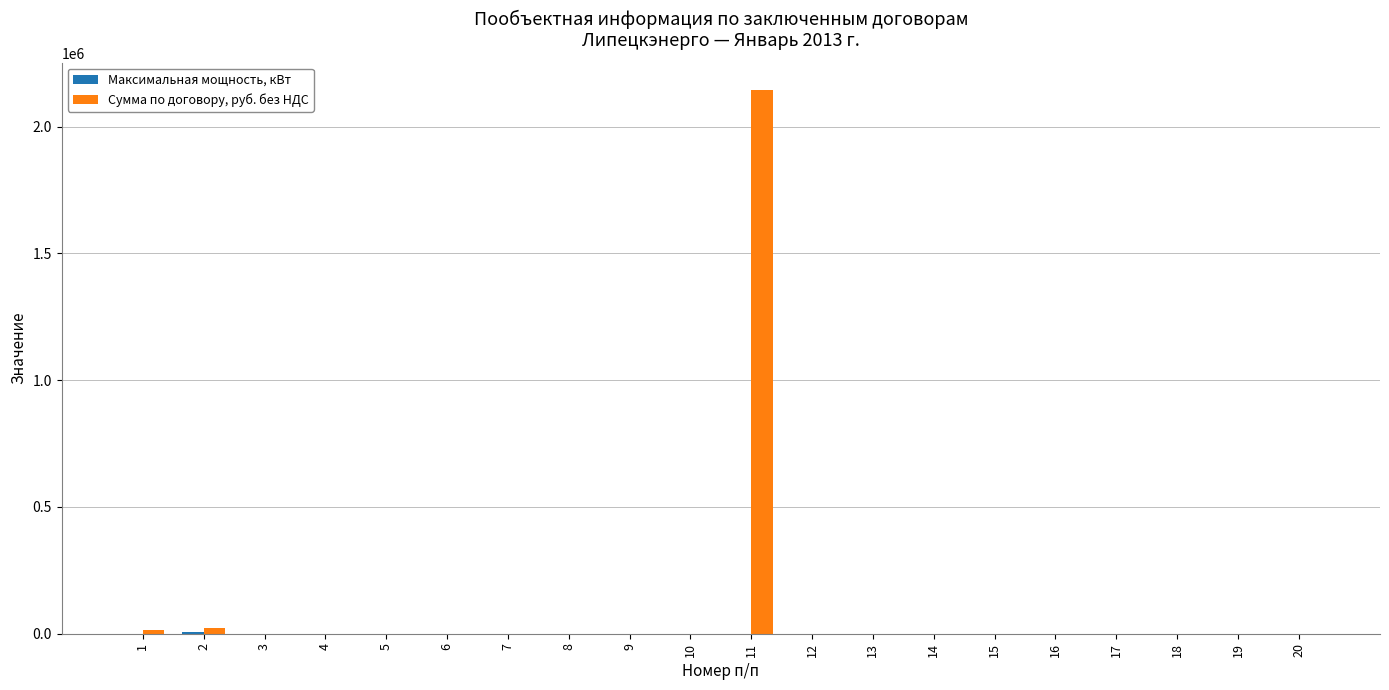

Which series has the largest total across all categories?

Сумма по договору, руб. без НДС